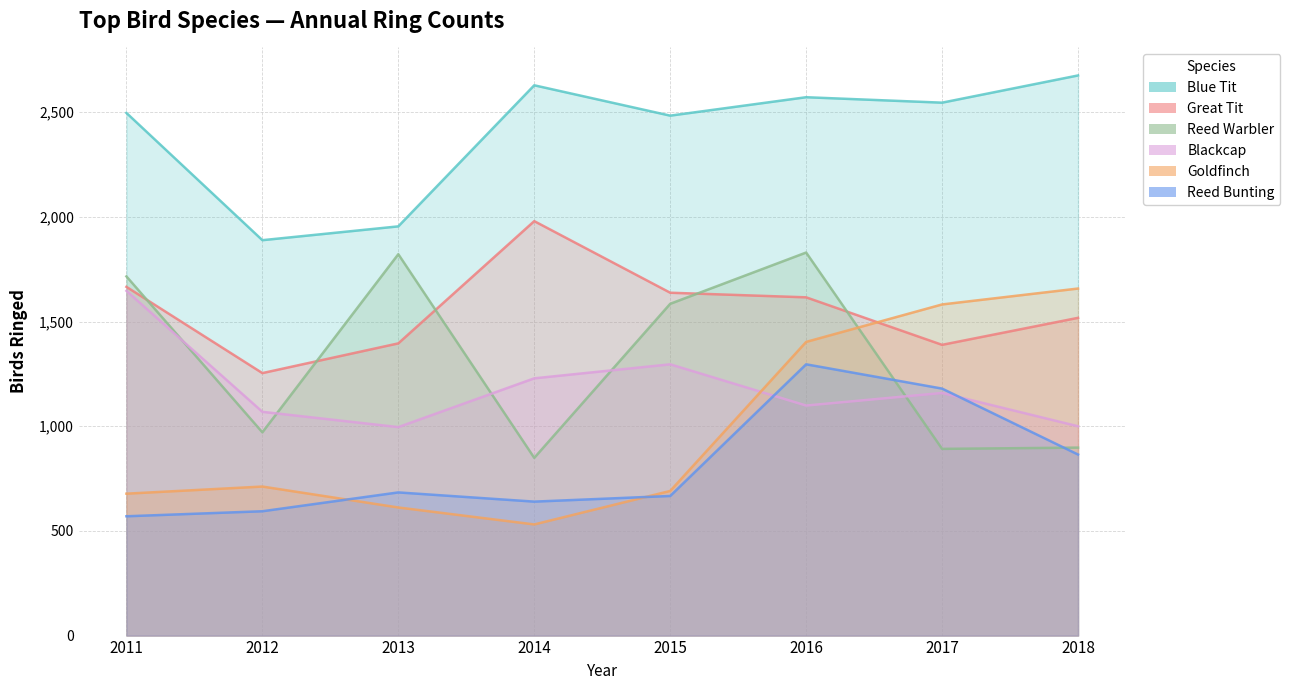

At 2017, list the series in order from largest to smallest.

Blue Tit, Goldfinch, Great Tit, Reed Bunting, Blackcap, Reed Warbler